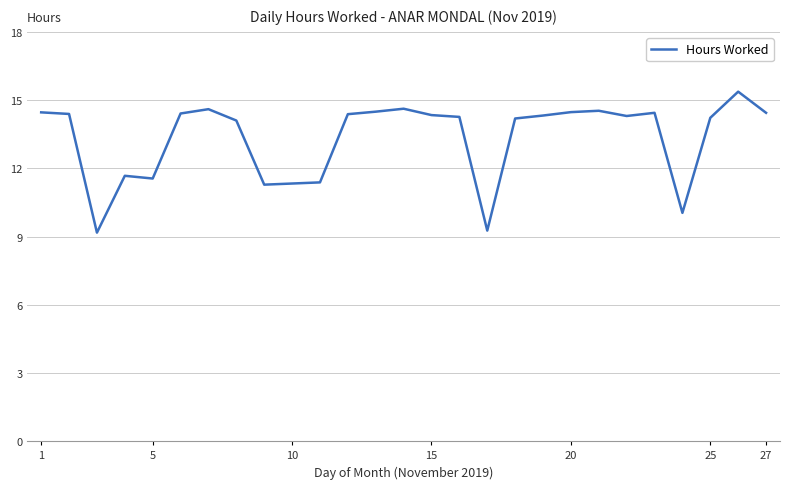

What is the smallest value displayed?

9.2